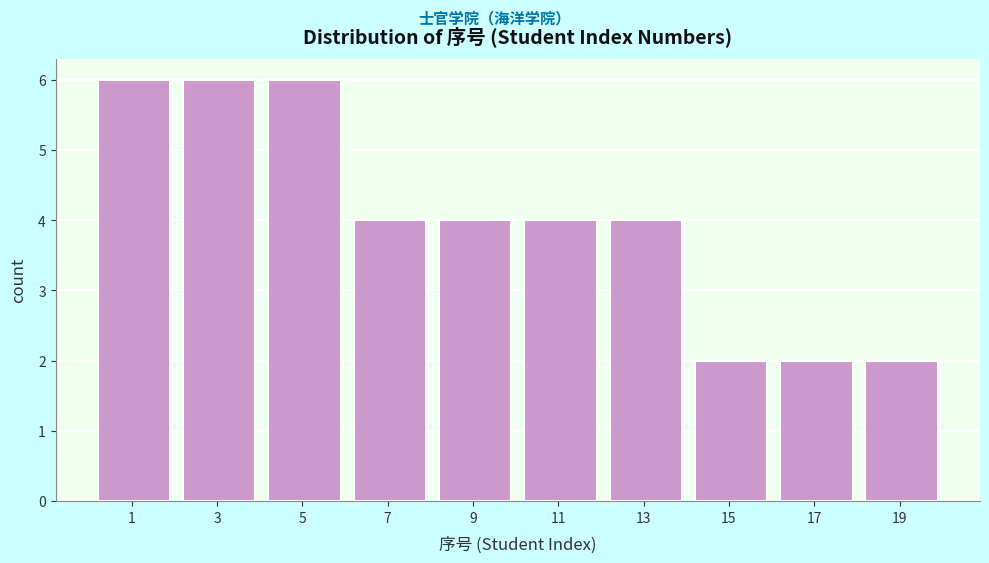

Reading left to right, extract all data points from this chart.

1=6	3=6	5=6	7=4	9=4	11=4	13=4	15=2	17=2	19=2